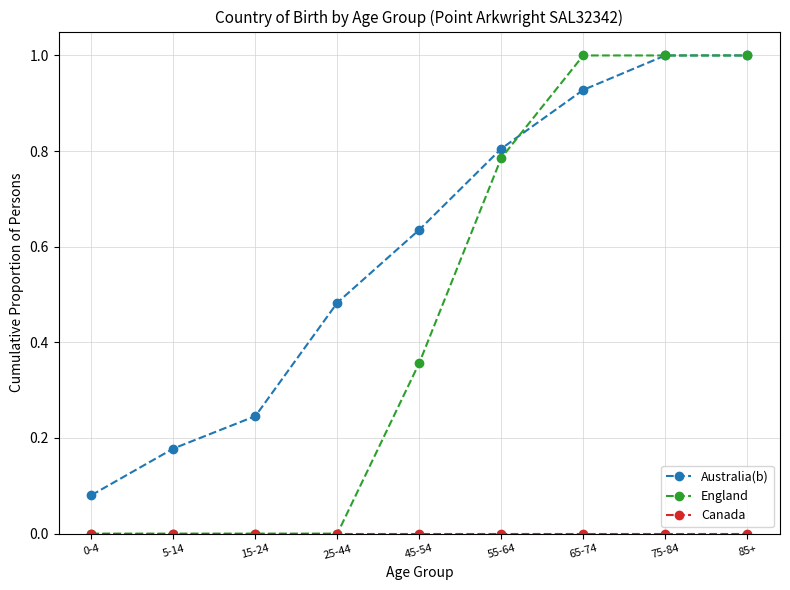

What is the highest value of the England series?

1.0